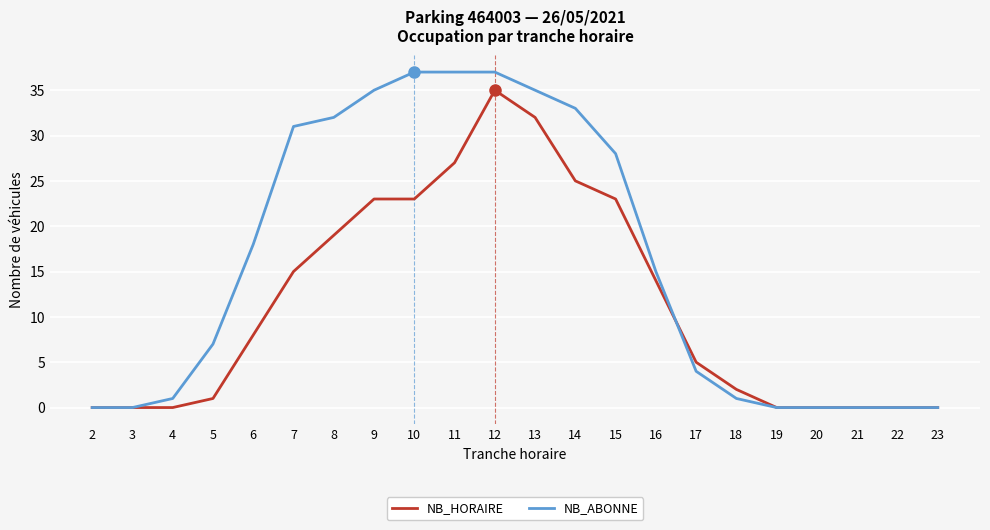

True or false: NB_HORAIRE and NB_ABONNE cross at least once.

True